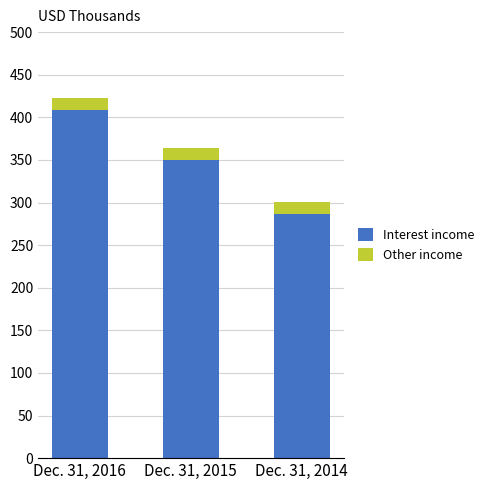

Rank the categories by Interest income value from highest to lowest.

Dec. 31, 2016, Dec. 31, 2015, Dec. 31, 2014